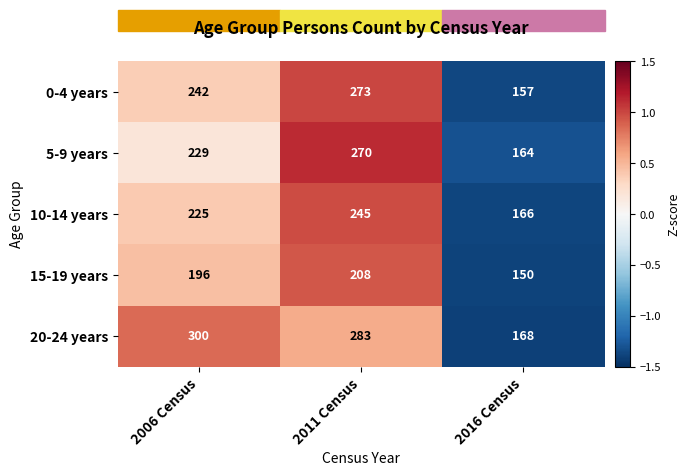

Which series has the widest spread of values?

20-24 years